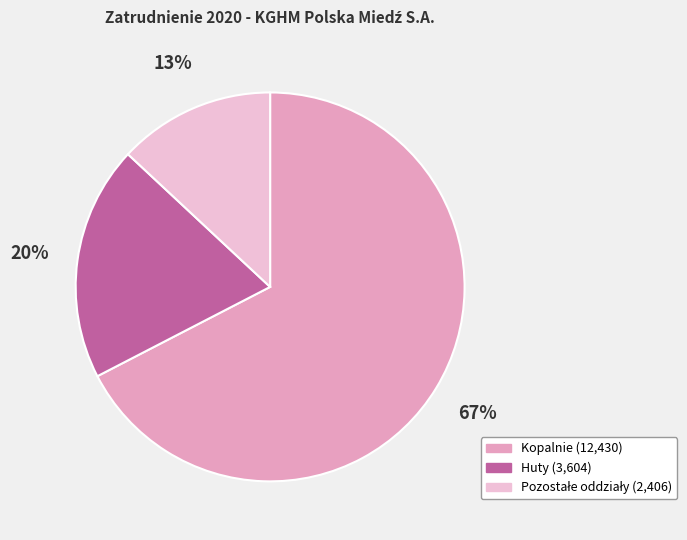

Is it true that Huty is 30% of the pie?

False